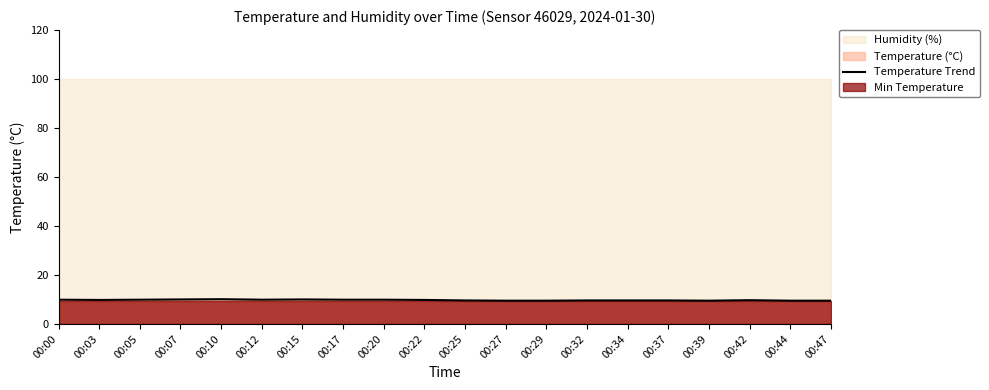

Reading right to left, list all the values displayed in this chart.

9.5	9.5	9.7	9.5	9.6	9.6	9.6	9.5	9.5	9.6	9.8	9.9	9.9	10.0	9.9	10.1	10.0	9.9	9.8	9.9